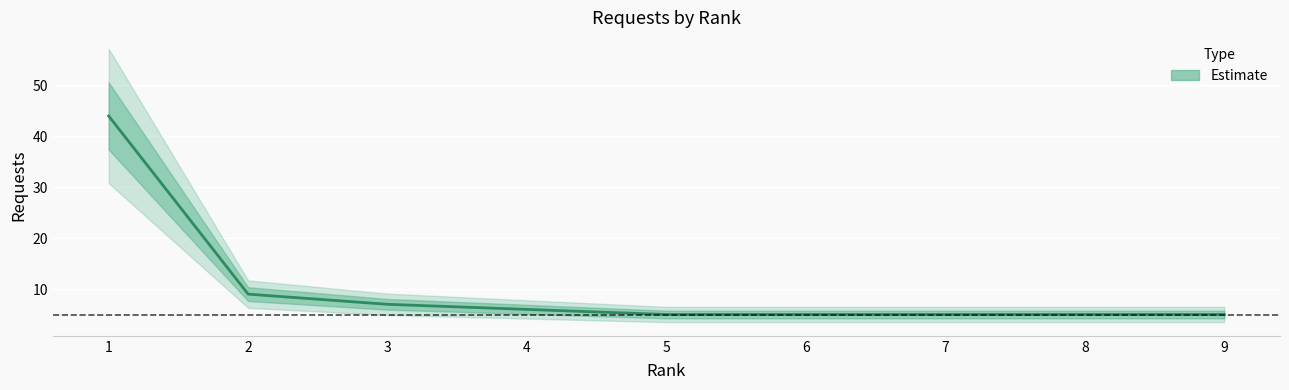

What is the sum of the values at 3 and 7?

12